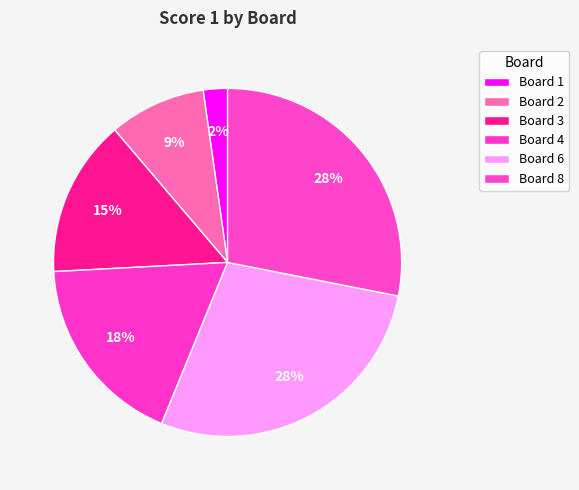

Count the number of slices in the pie.

6